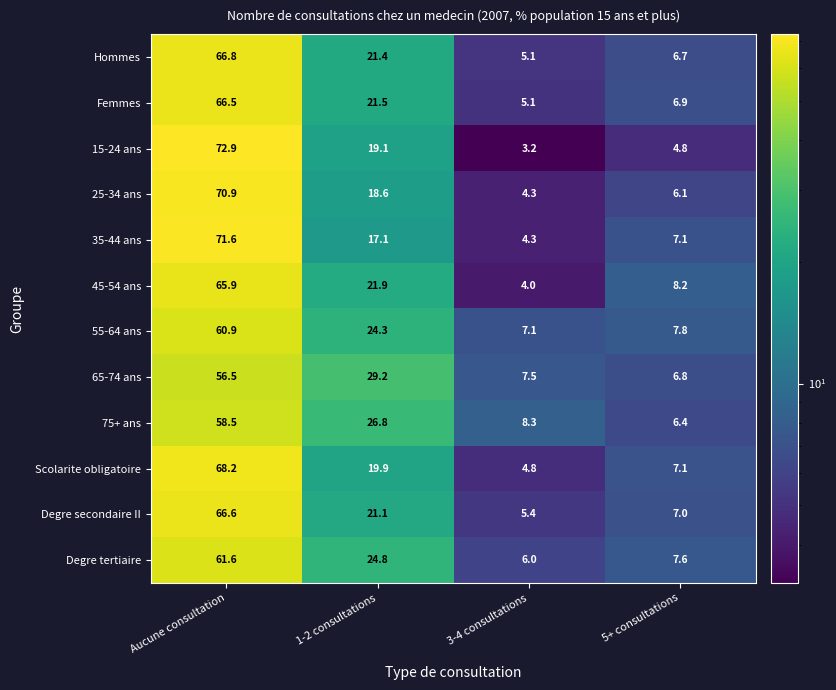

What is the lowest value of the 65-74 ans series?

6.8